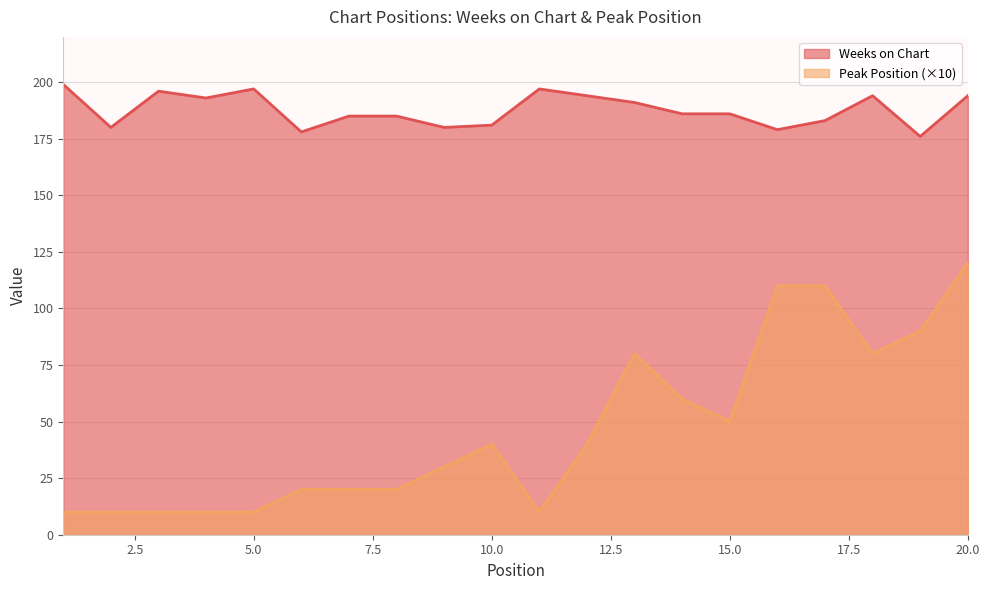

At which label does Peak Position reach its peak?

20